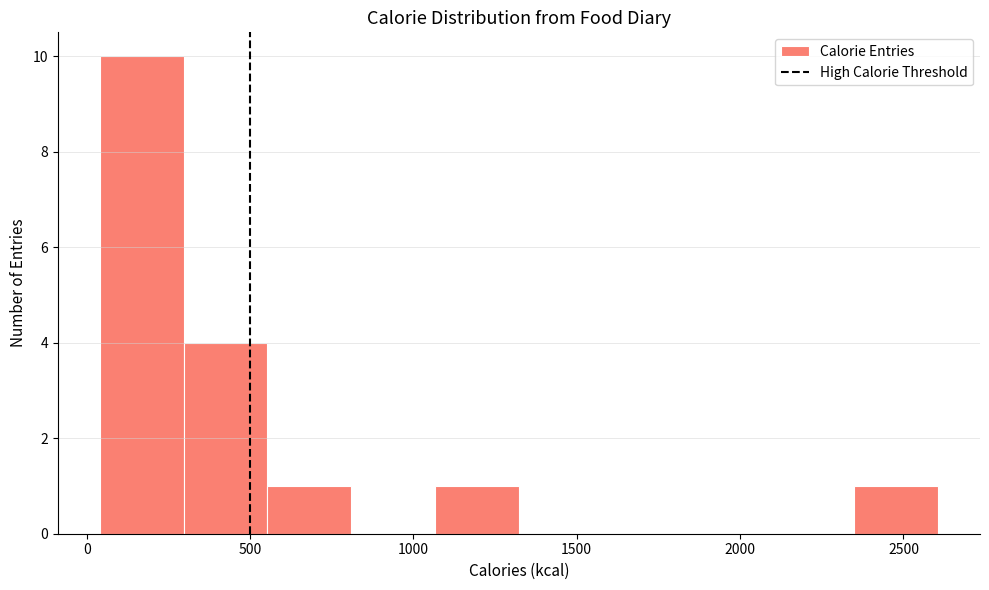

Over which range of the x-axis is the bar tallest?

50 to 300